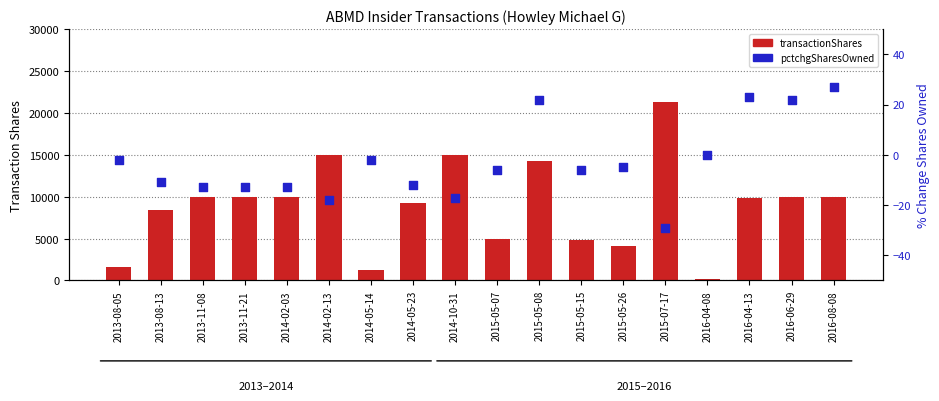

At which category is the sum across all series the highest?

2015-07-17